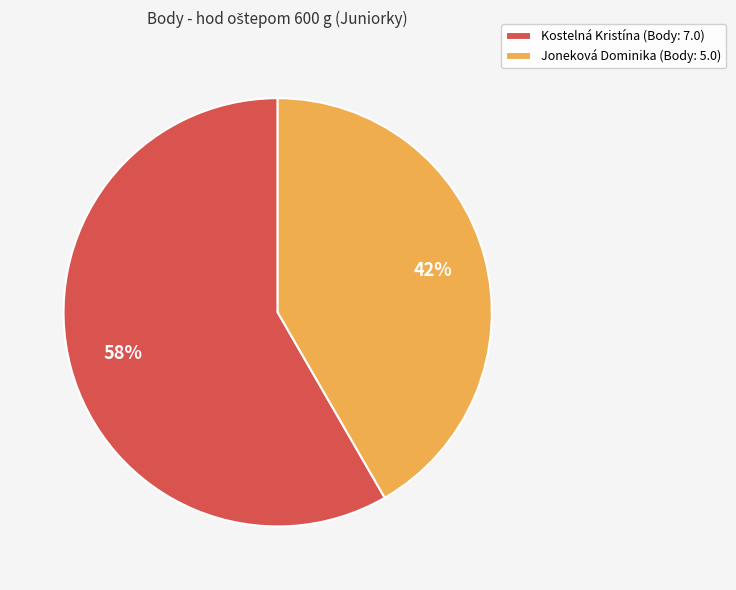

Combined, do Joneková Dominika (Body: 5.0) and Kostelná Kristína (Body: 7.0) account for over 50%?

Yes